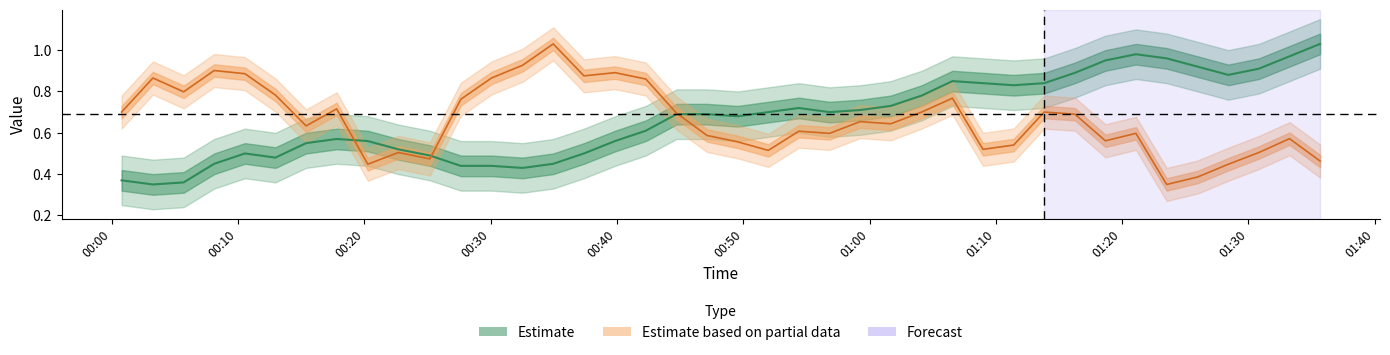

How many lines are shown in the chart?

2